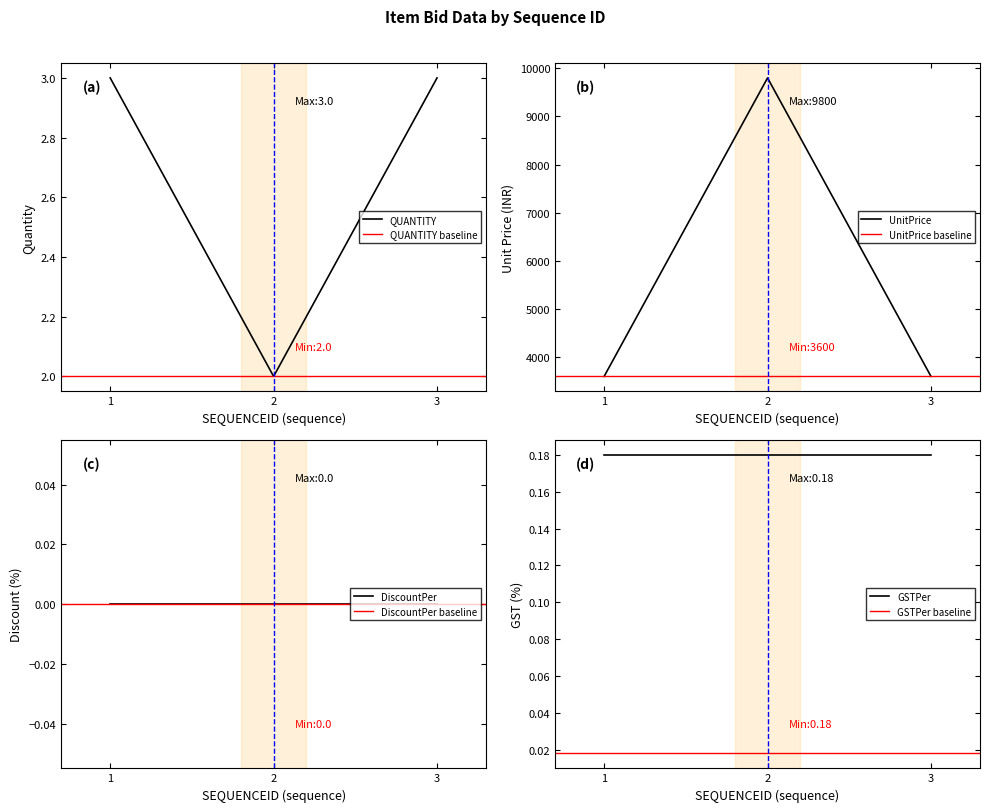

What is the value of the QUANTITY point at the 3rd from the left?

3